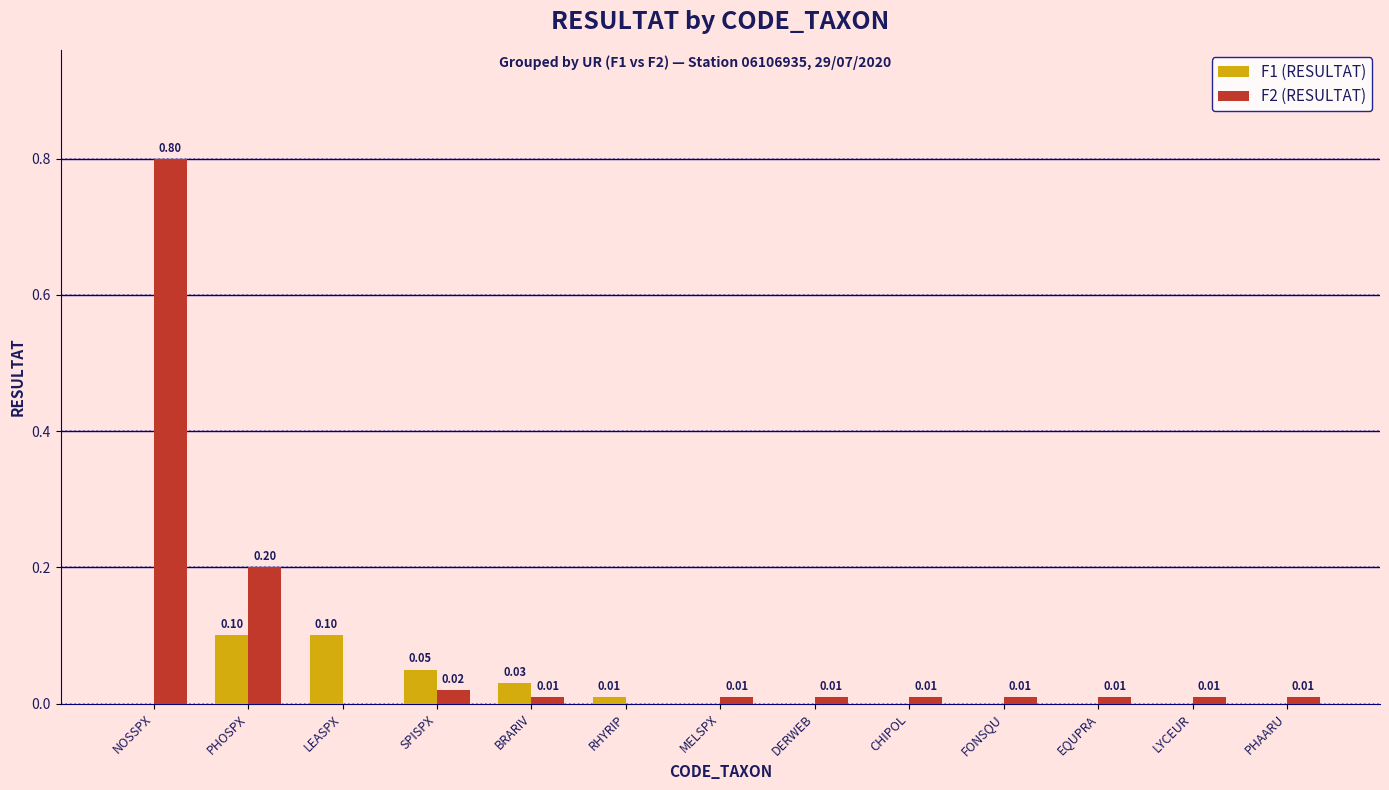

Are the bars grouped side by side (vs. stacked)?

Yes